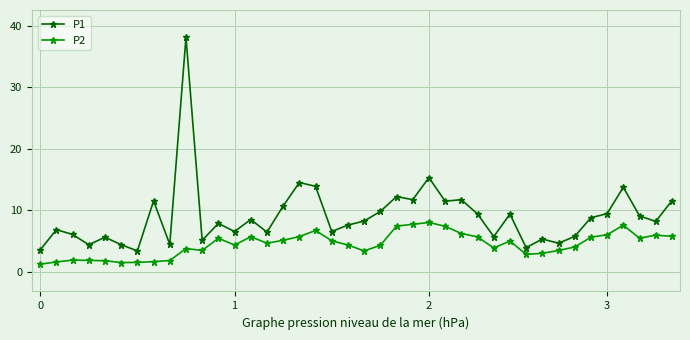

True or false: P1 has more than 2 interior local peaks.

True